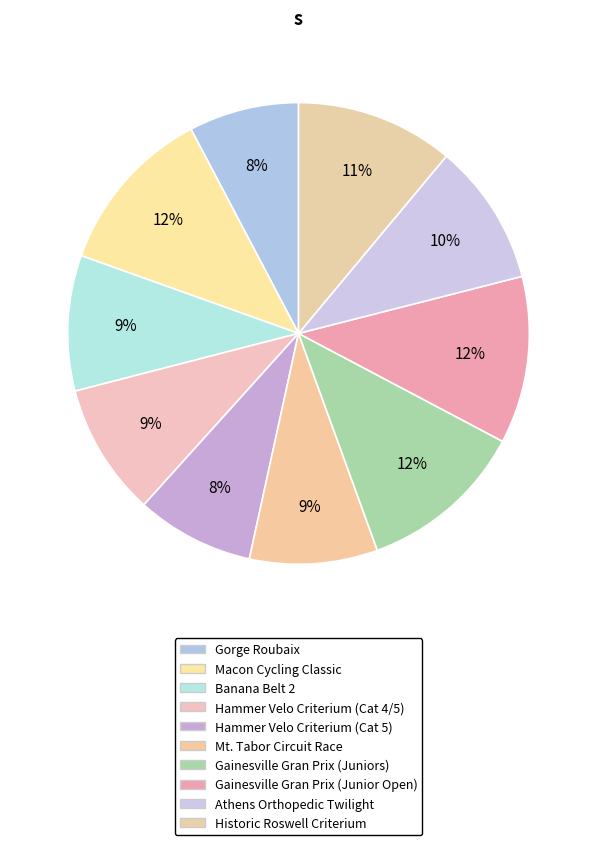

Which slice is the largest?

Macon Cycling Classic